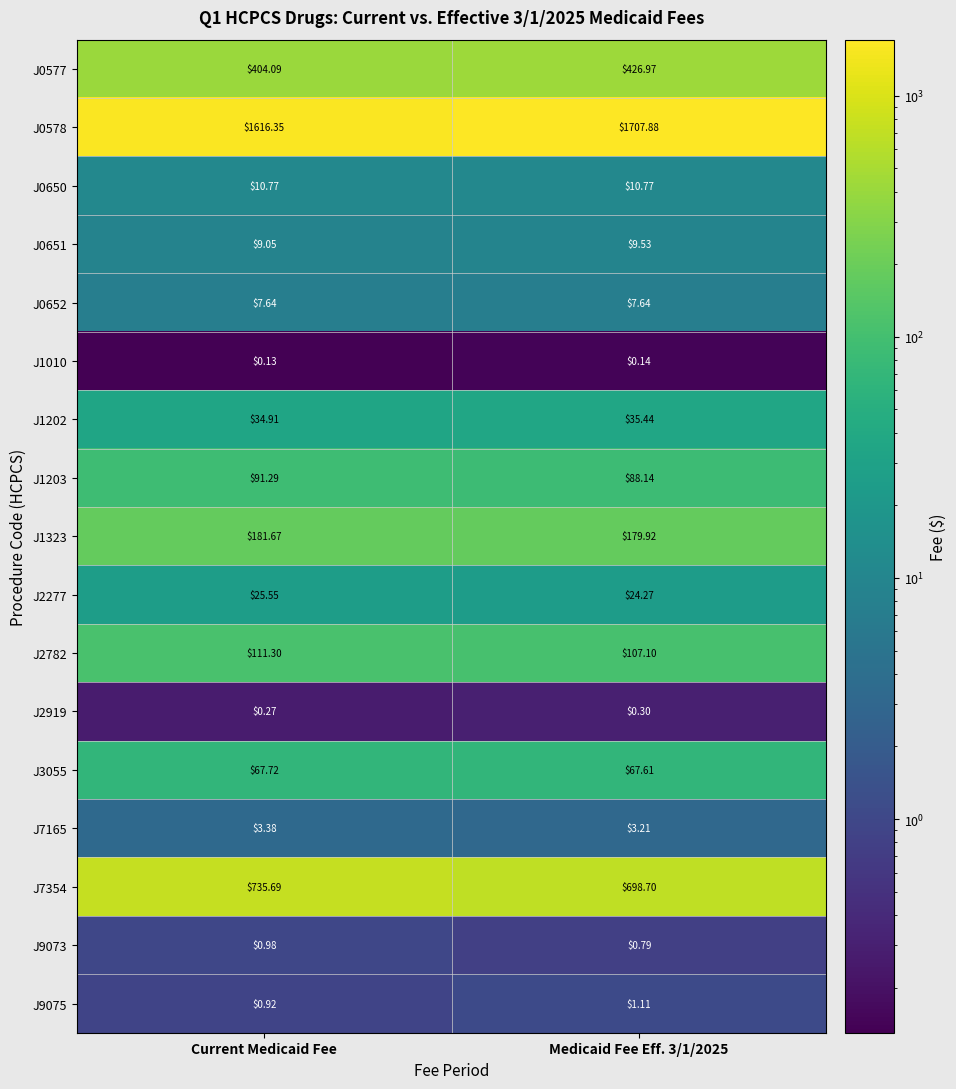

Is the value of J1202 at Current Medicaid Fee greater than the value of J1010 at Current Medicaid Fee?

Yes